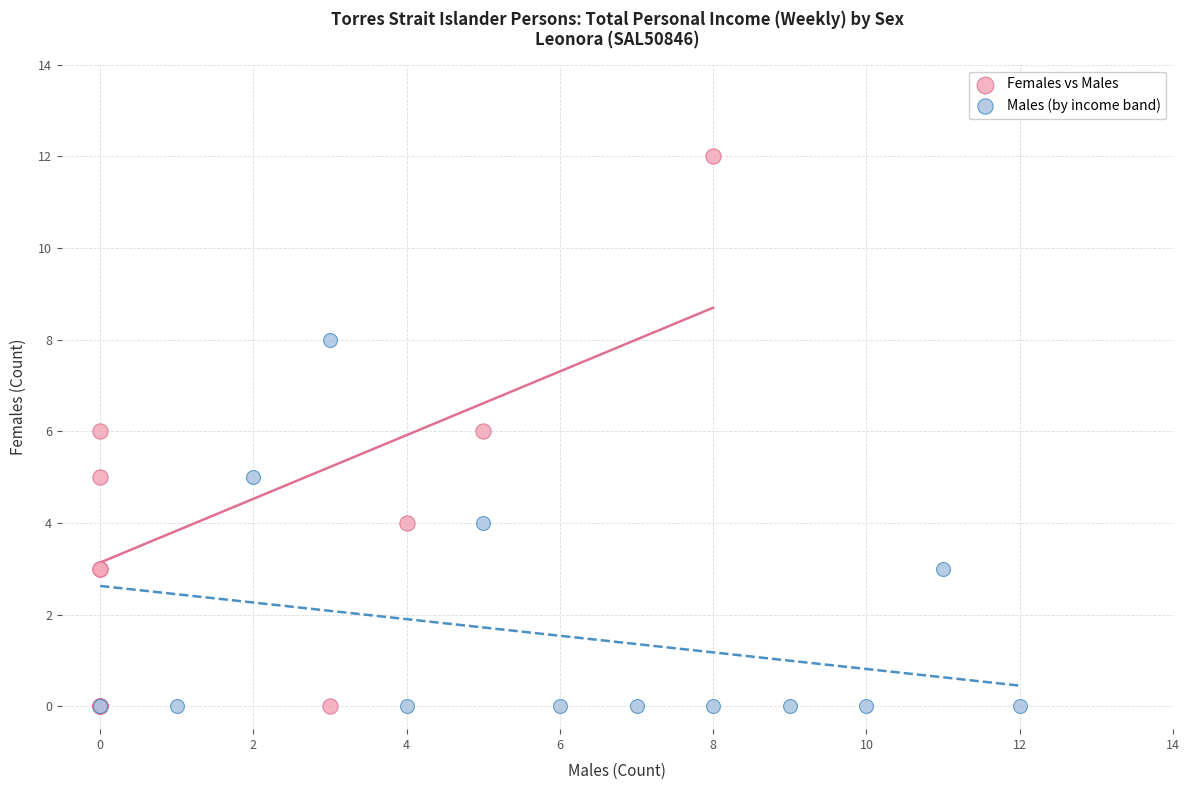

Which series reaches the maximum Y coordinate?

Females vs Males